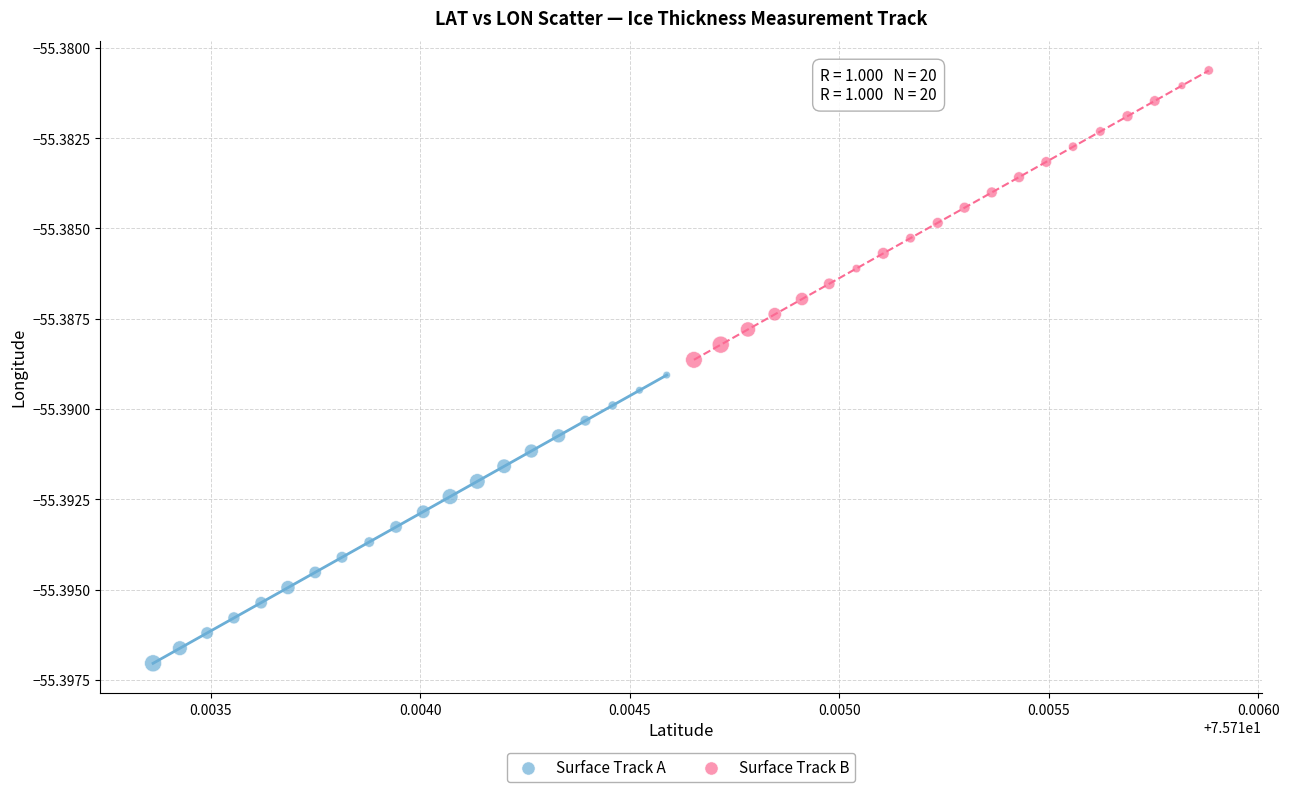

Which series contains the highest Y value?

Surface Track B